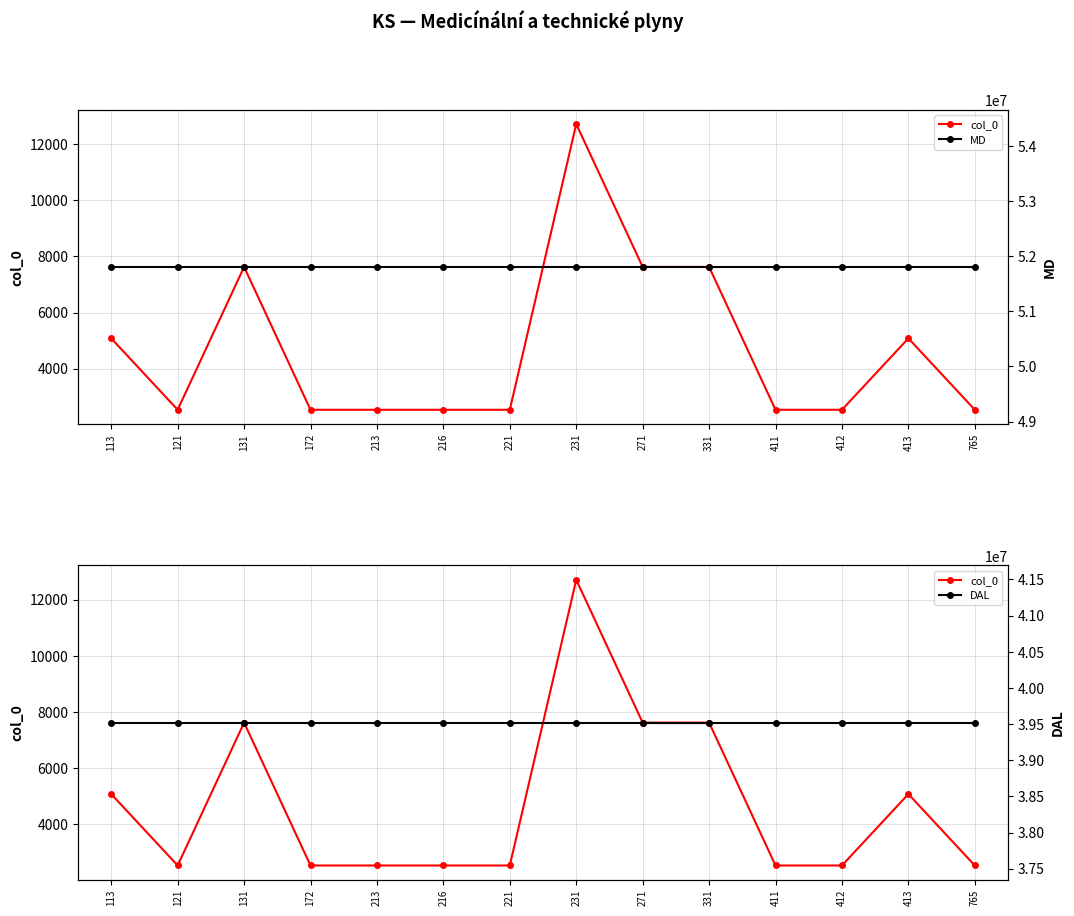

Reading right to left, what are all the values shown in this chart?

col_0: 2541	5082	2541	2541	7623	7623	12705	2541	2541	2541	2541	7623	2541	5082
MD: 51804005	51804005	51804005	51804005	51804005	51804005	51804005	51804005	51804005	51804005	51804005	51804005	51804005	51804005
DAL: 39520002	39520002	39520002	39520002	39520002	39520002	39520002	39520002	39520002	39520002	39520002	39520002	39520002	39520002